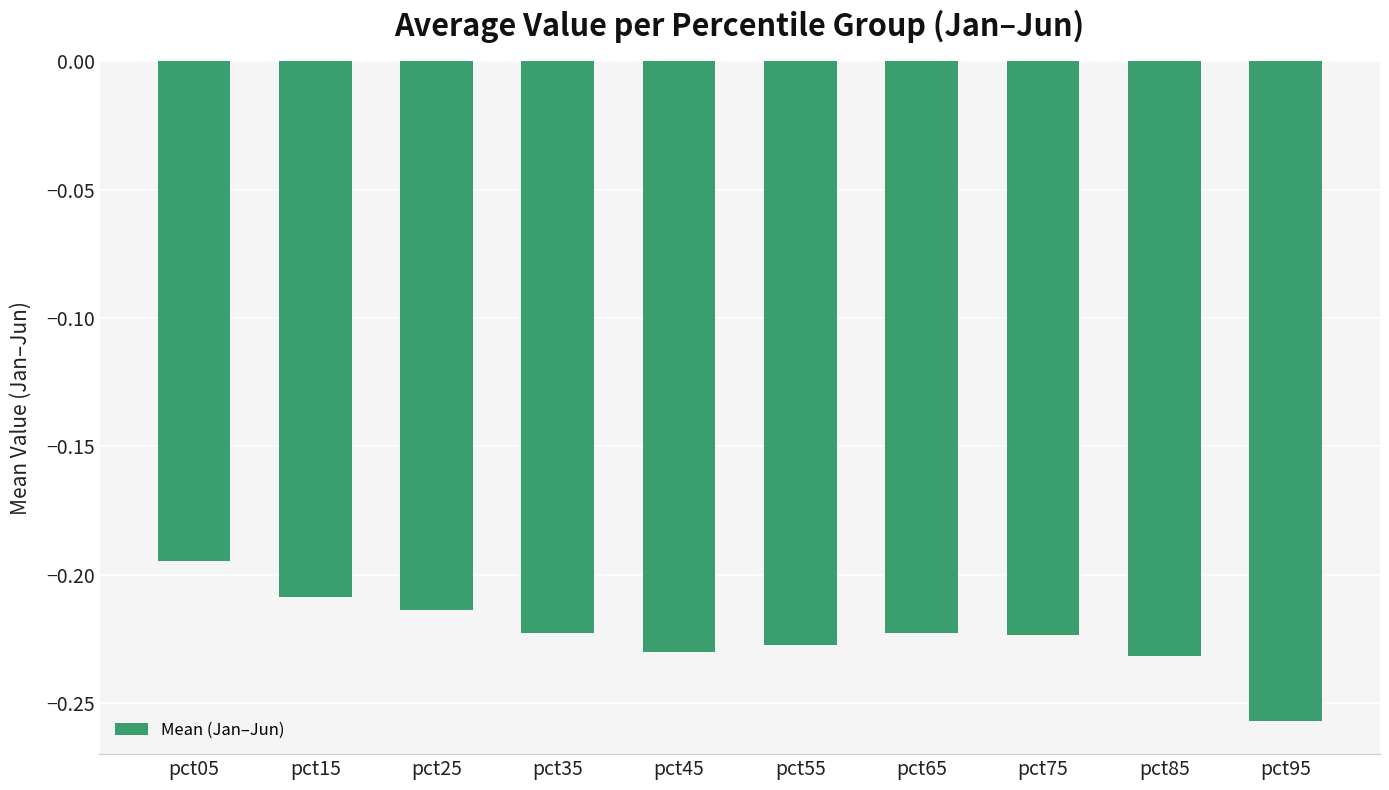

Which category has the lowest value across all series?

pct95